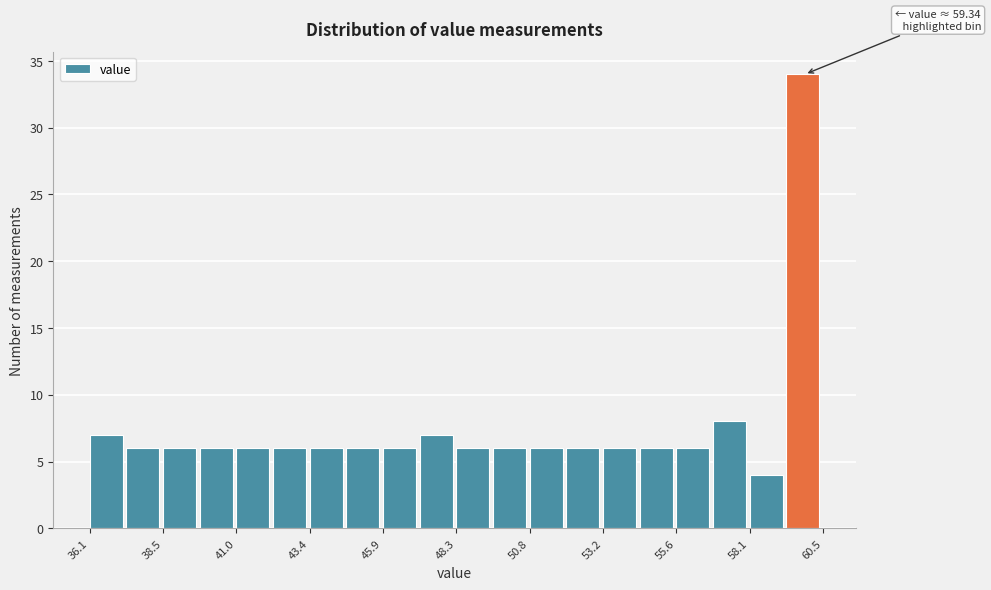

Read against the x-axis, roughly where is the centre of the tallest bar?

60.0